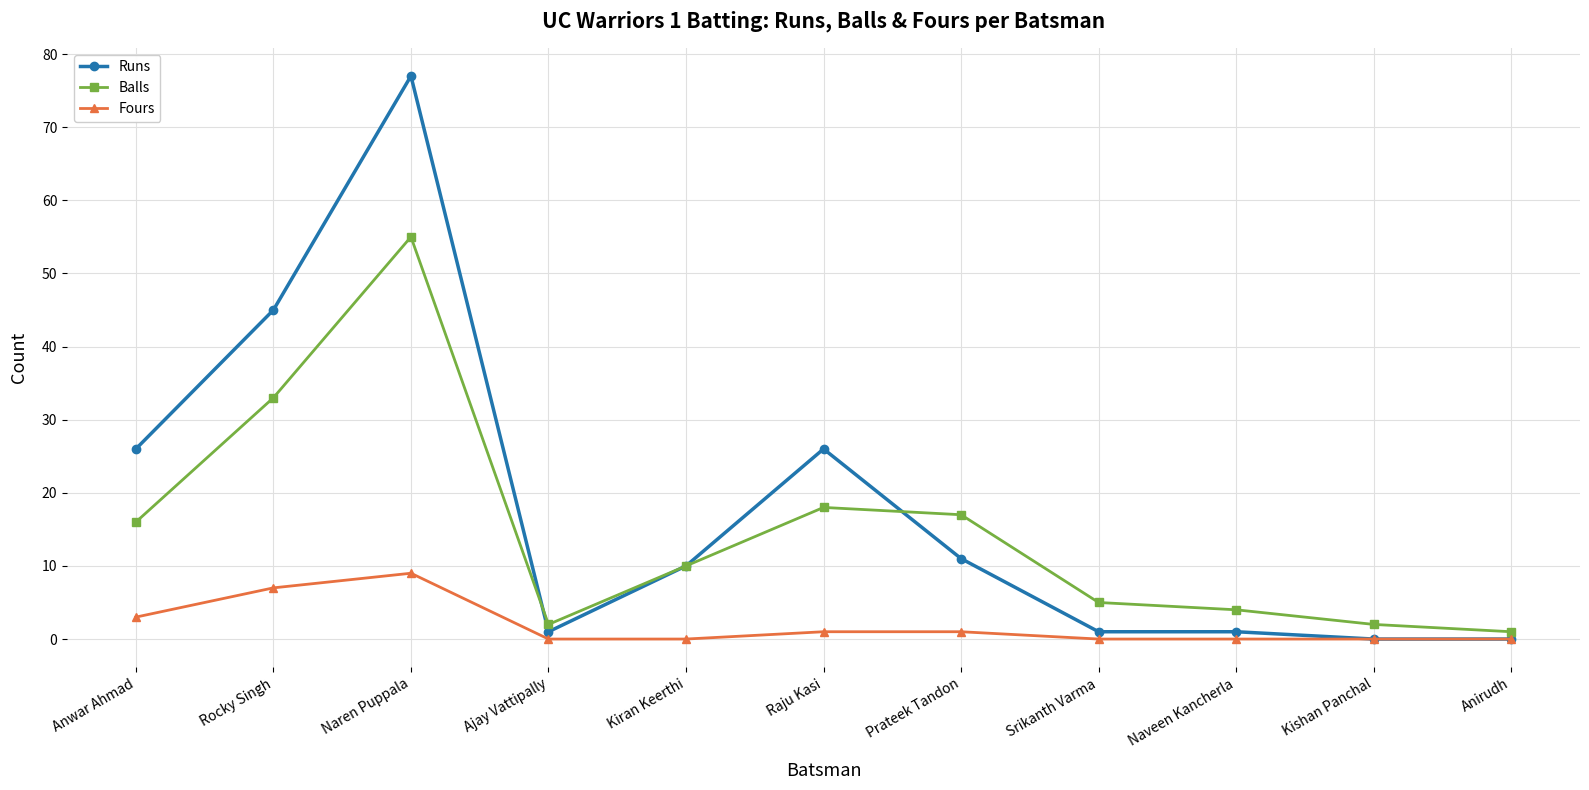

At which label is Balls closest to 28?

Rocky Singh